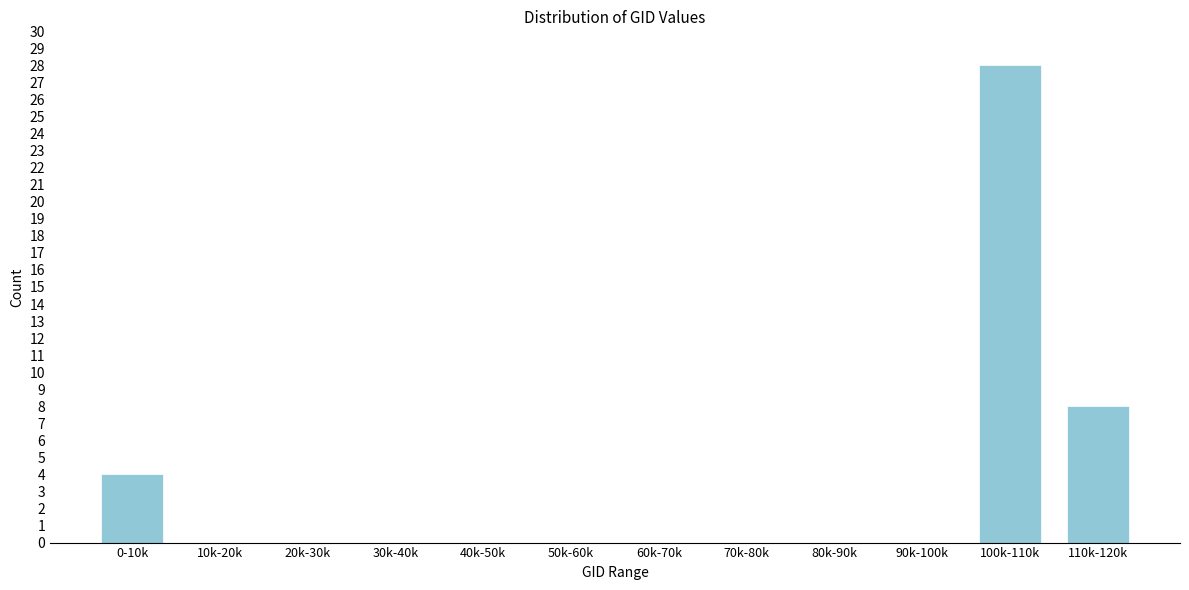

At which label is the value closest to 14?

110k-120k